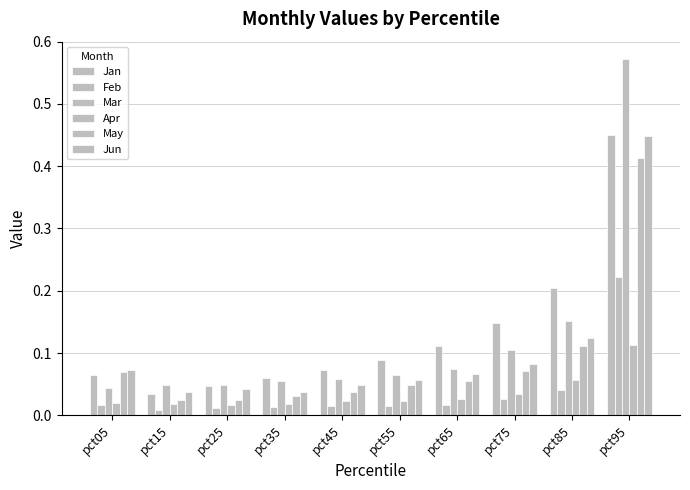

Which series has the largest total across all categories?

Jan